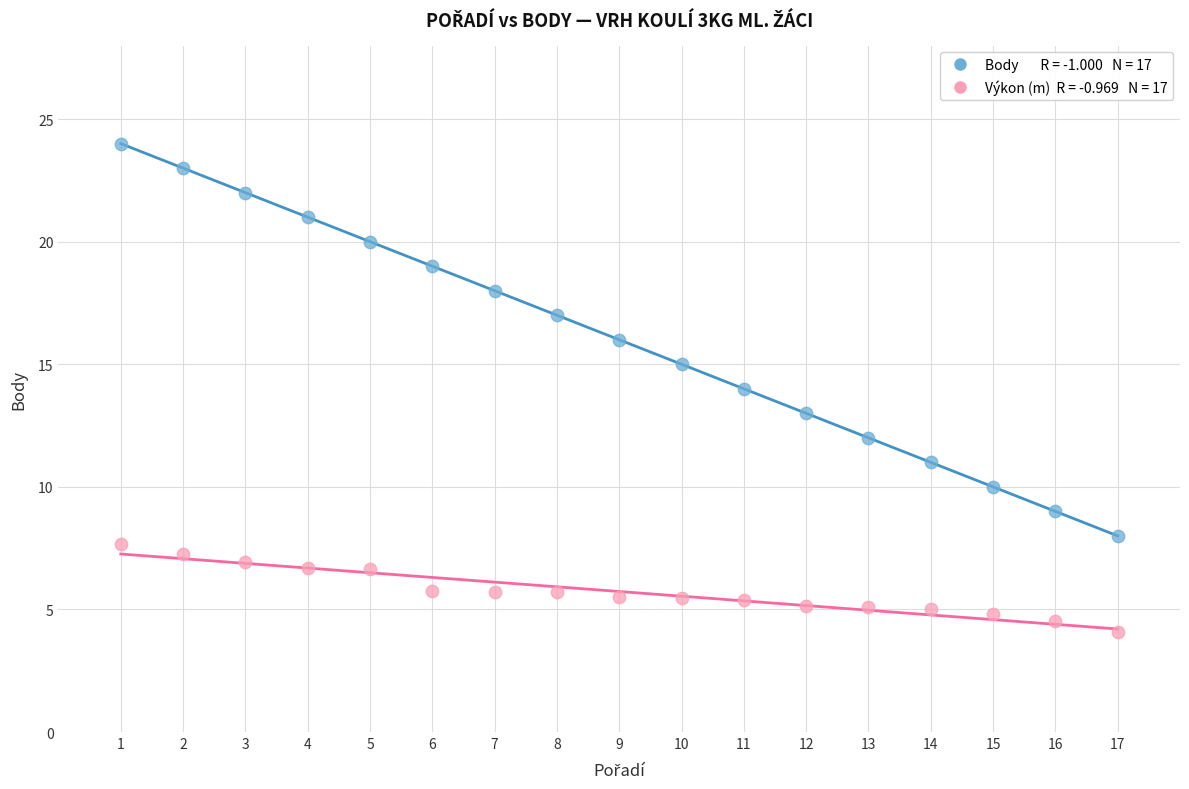

Across all data points, what is the range of X values (max minus min)?

16.0